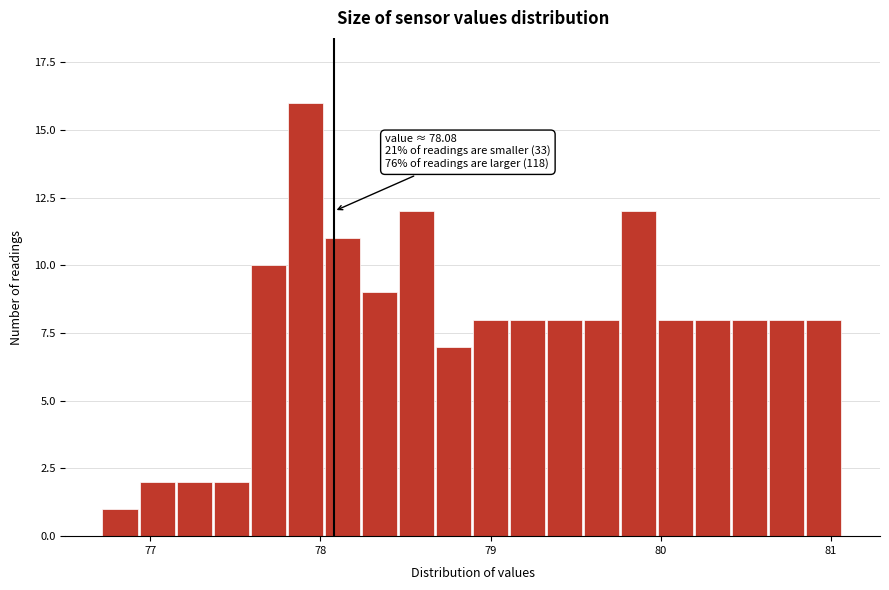

Around what value on the x-axis is the tallest bar? Give the approximate position of its centre, as read against the axis.

77.9